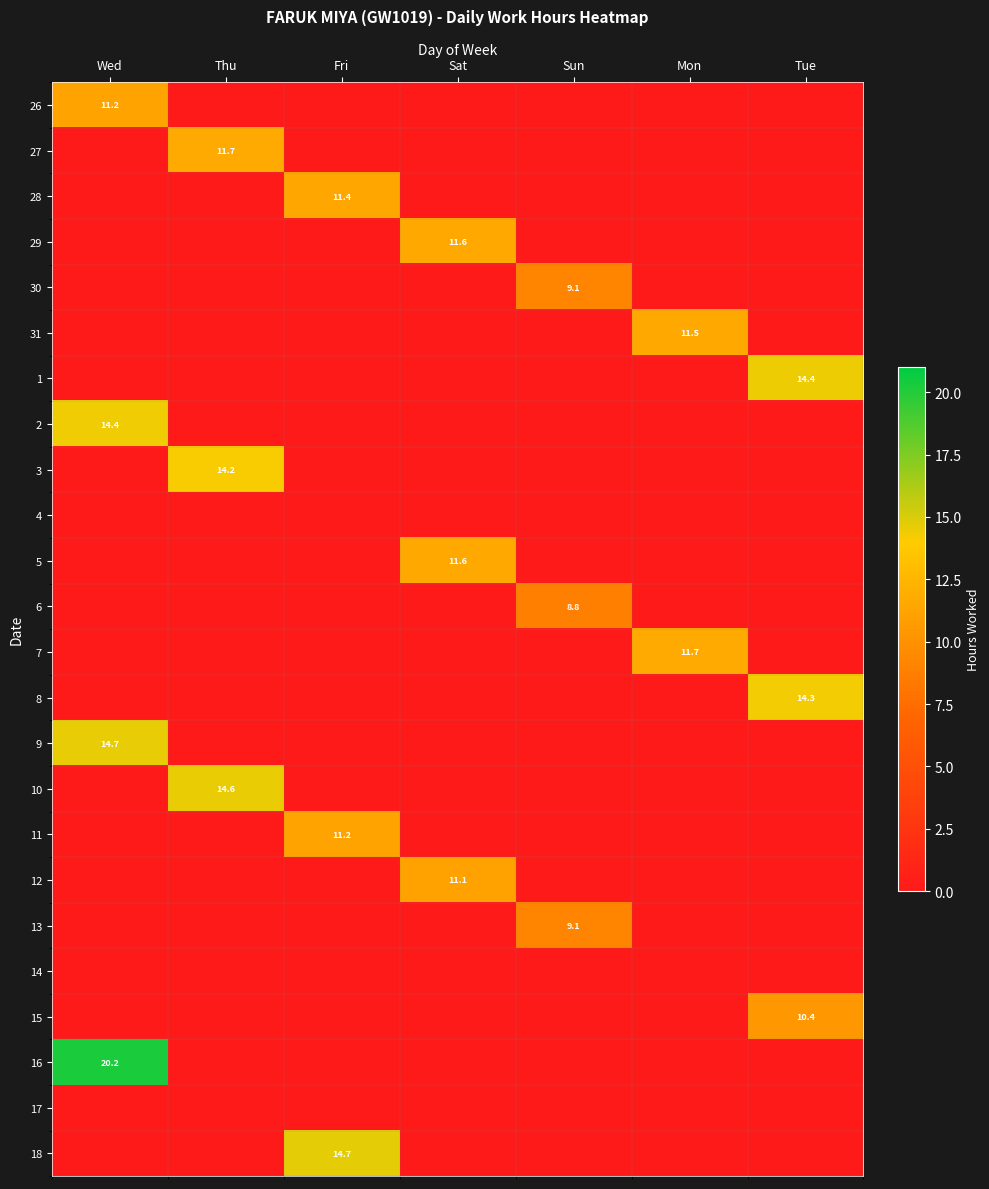

True or false: 15 has a value of 10.4 at Tue.

True